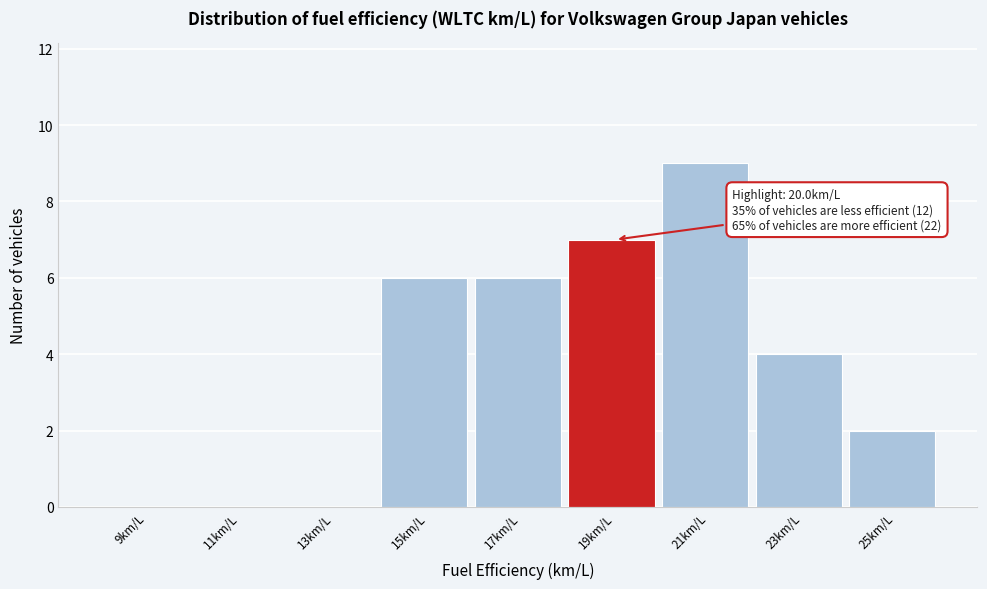

Reading left to right, extract all data points from this chart.

9km/L=0	11km/L=0	13km/L=0	15km/L=6	17km/L=6	19km/L=7	21km/L=9	23km/L=4	25km/L=2